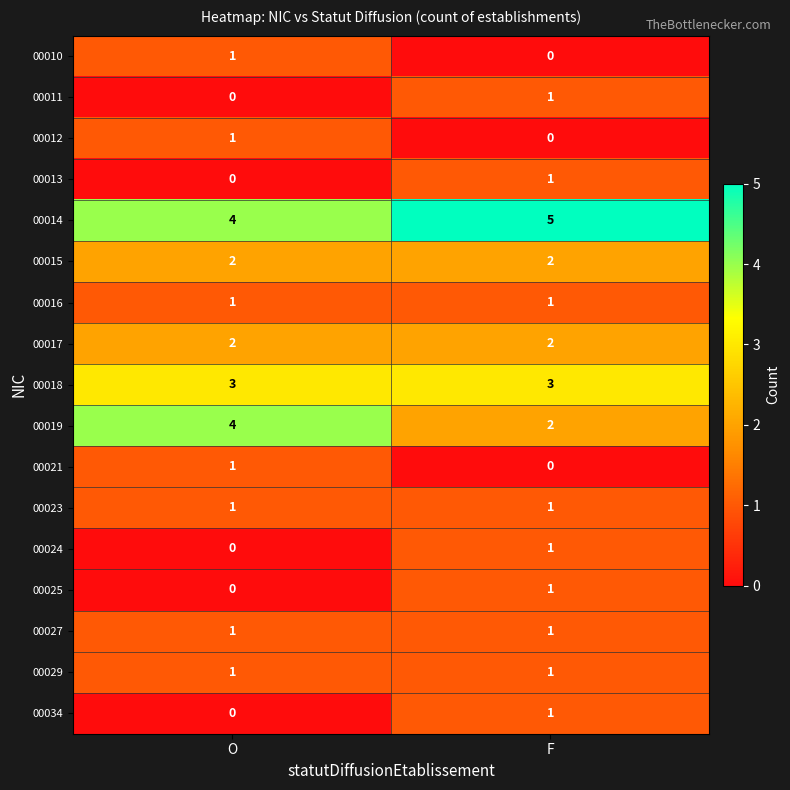

Count the number of data series in this chart.

17